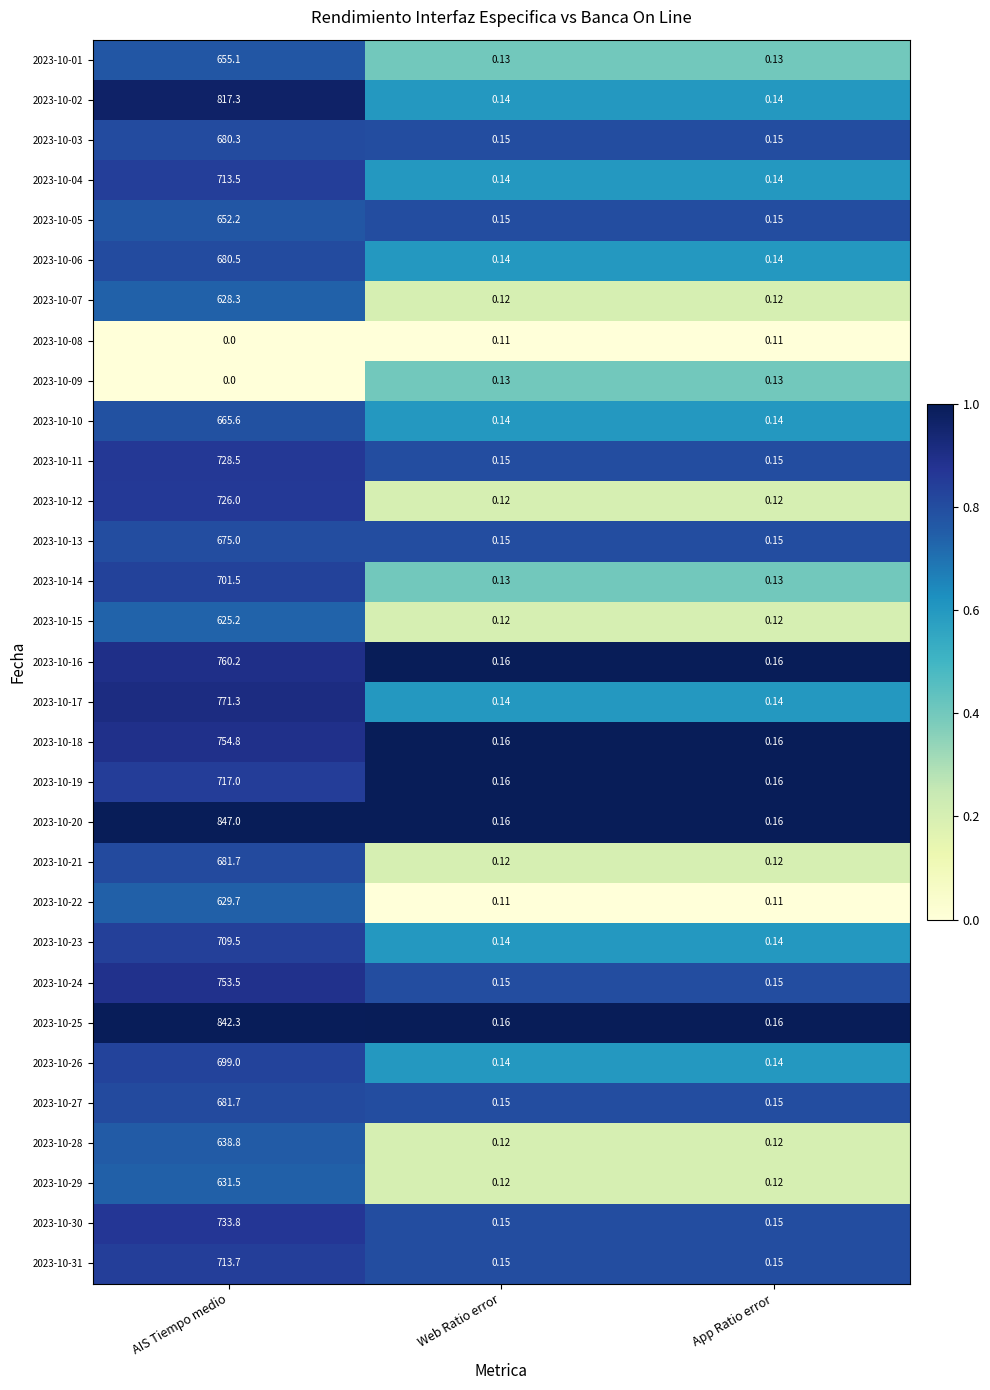

Count the number of categories in the chart.

3